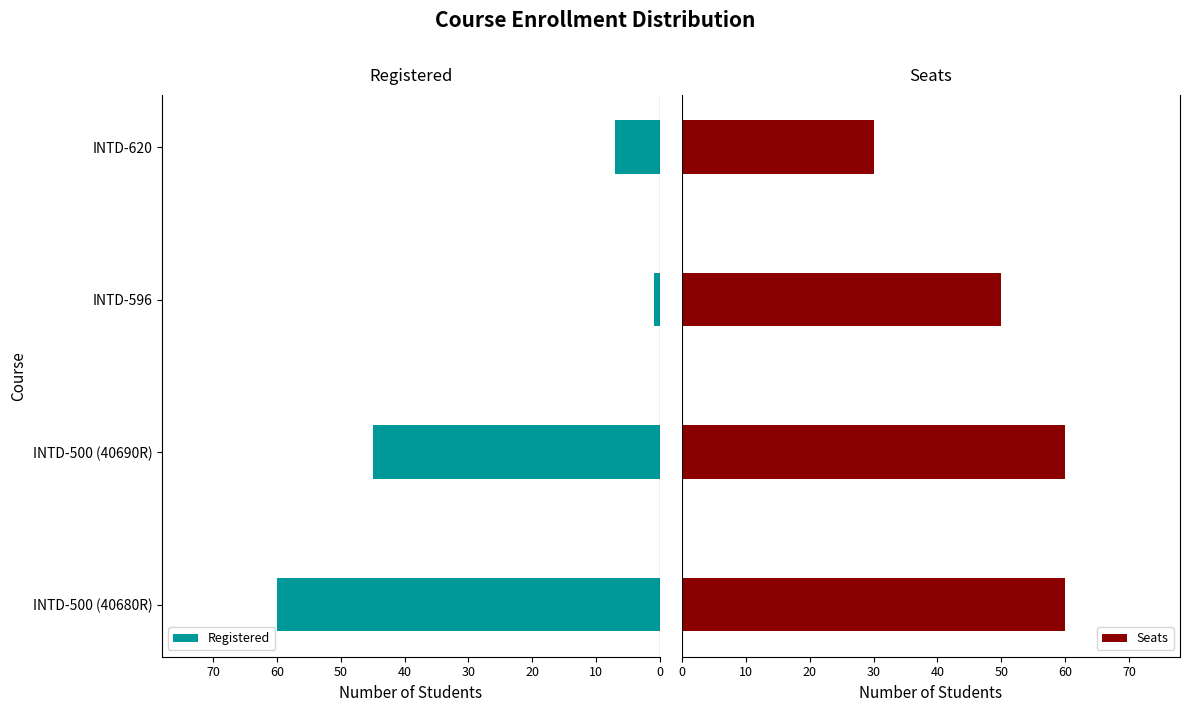

What is the maximum value for Seats?

60